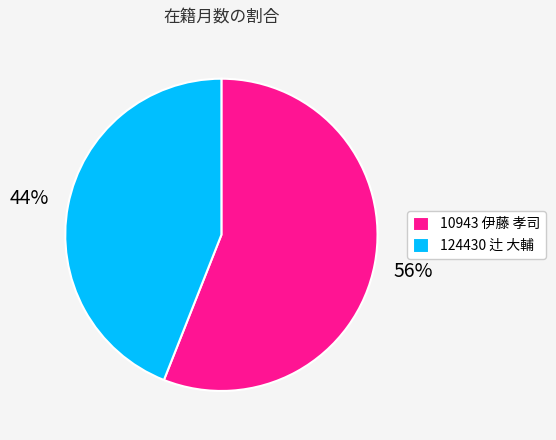

Rank the categories by value from highest to lowest.

10943 伊藤 孝司, 124430 辻 大輔